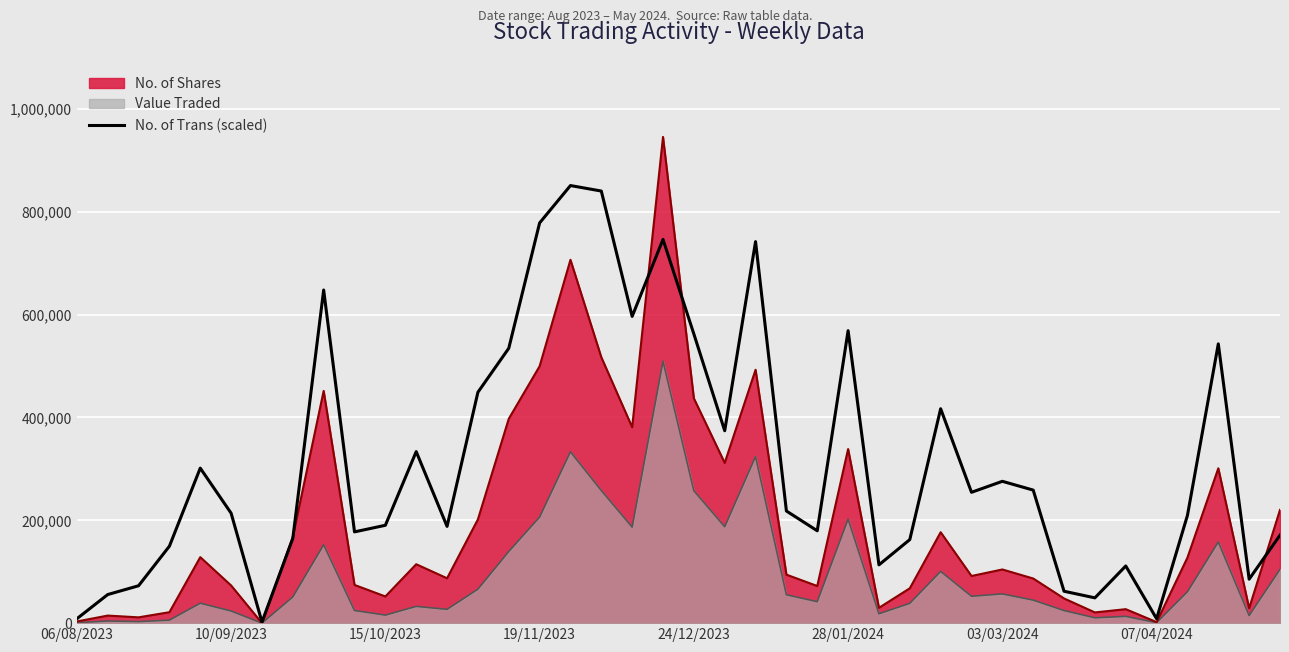

Rank the series by their maximum value, from lowest to highest.

Value Traded, No. of Trans (scaled), No. of Shares